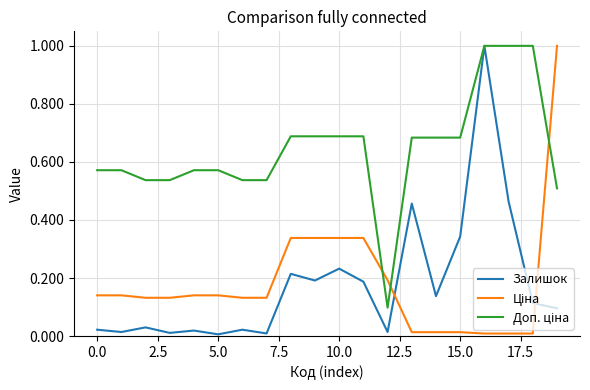

What is the label of the 14th point from the left?

13